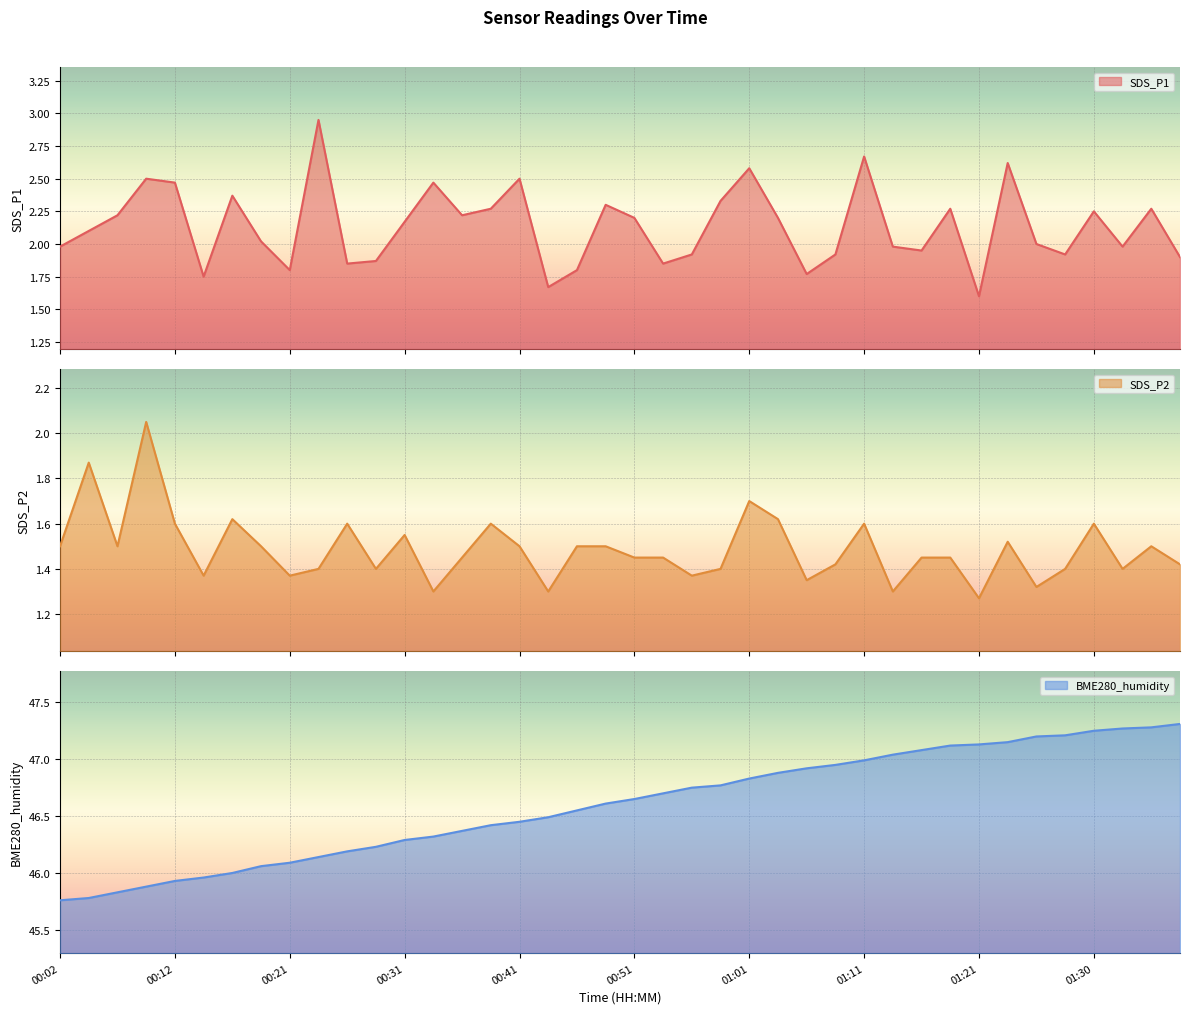

What is the minimum value shown in the chart?

1.3